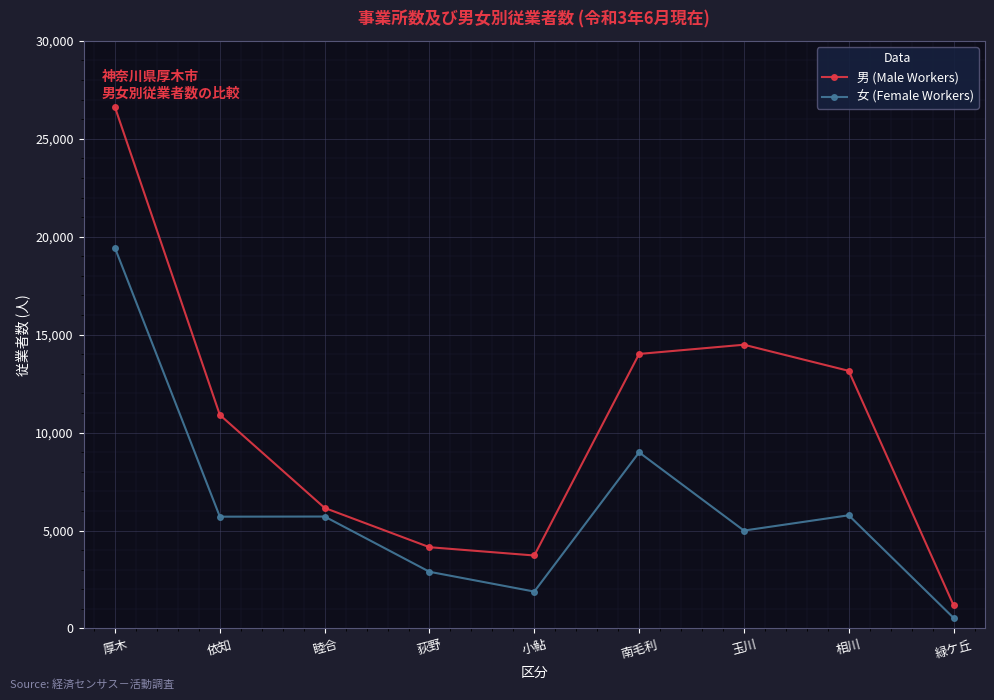

What is the smallest value displayed?

541